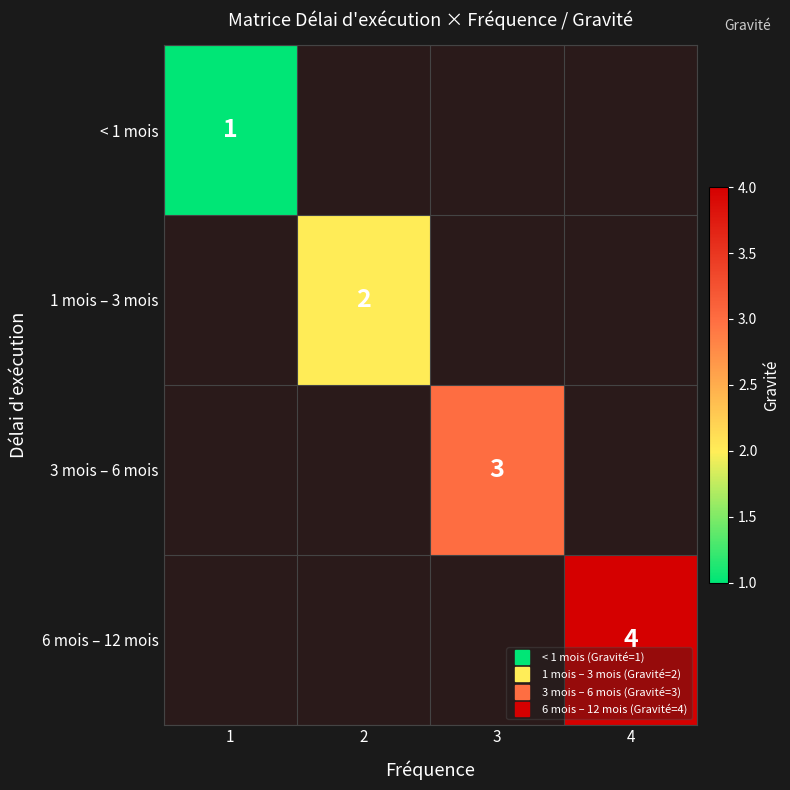

List the series in order of their overall mean, lowest first.

< 1 mois, 1 mois – 3 mois, 3 mois – 6 mois, 6 mois – 12 mois